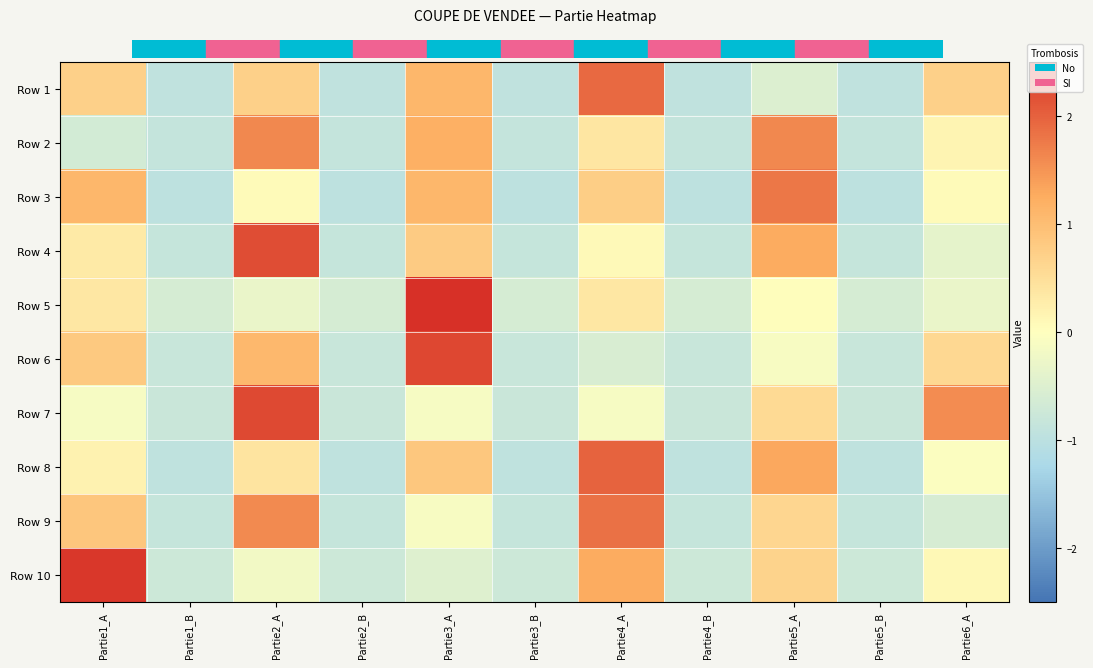

The value of Row 4 at Partie2_A is 2.2. True or false?

True